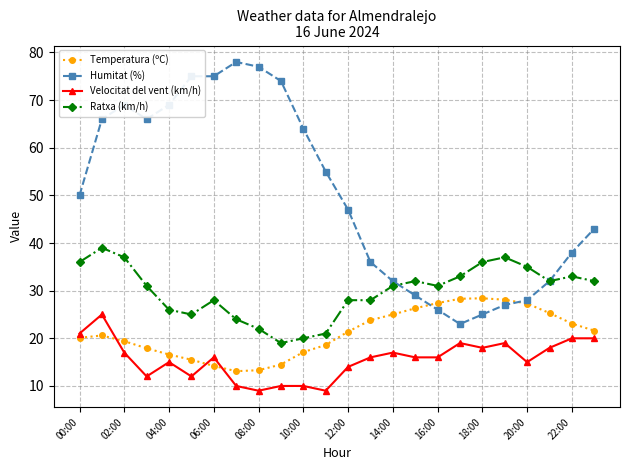

What is the value of the Velocitat del vent (km/h) point at the 3rd from the left?

17.0